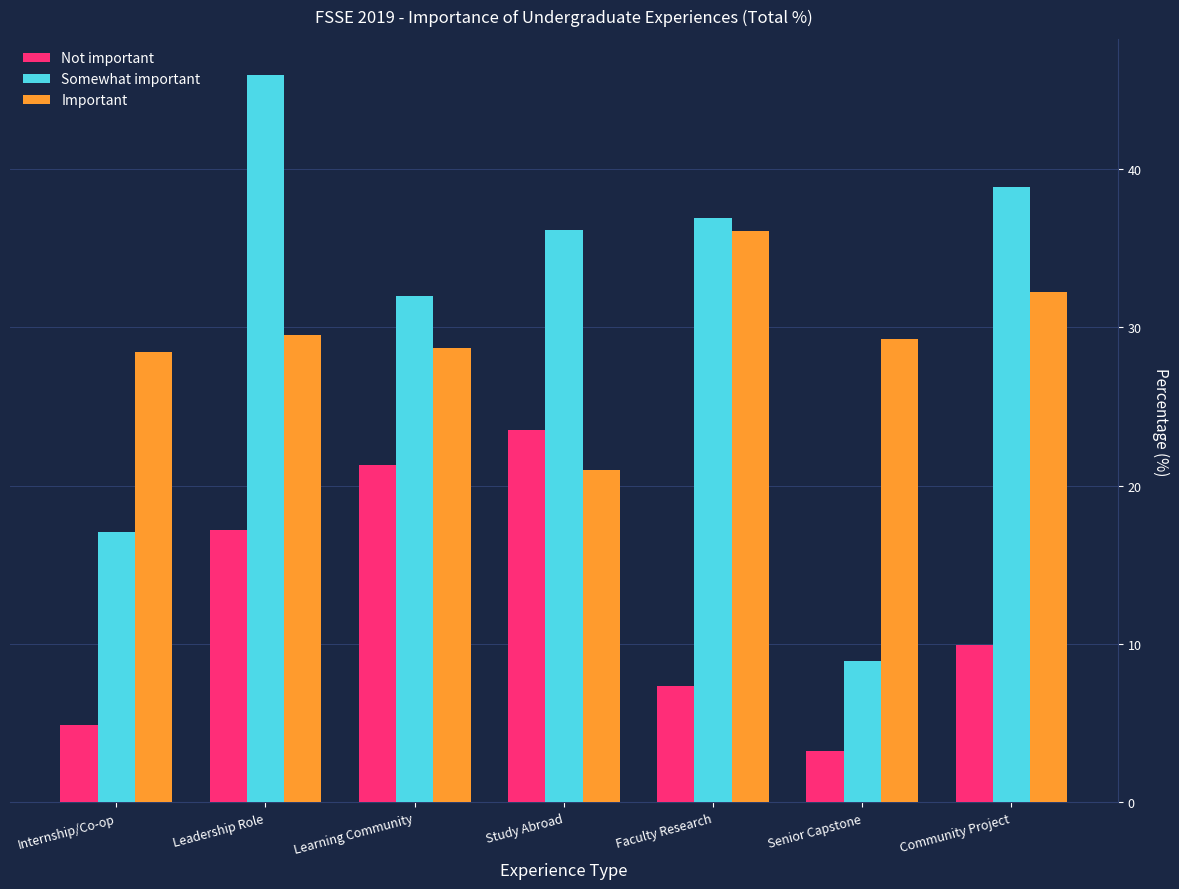

Which series has the largest total across all categories?

Somewhat important